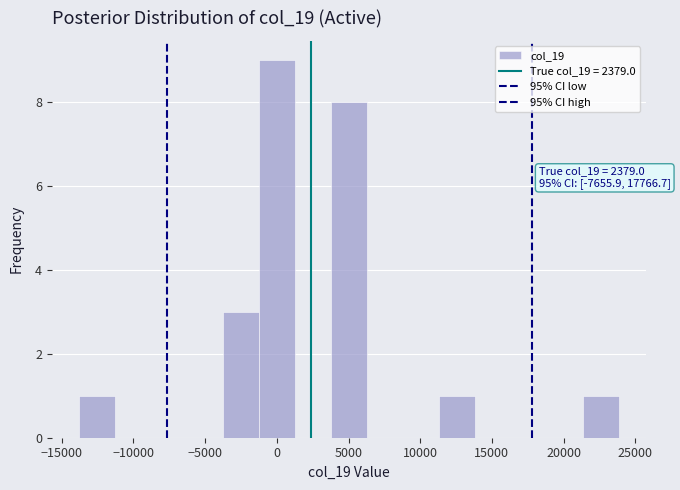

Over which range of the x-axis is the bar tallest?

-1500 to 1500